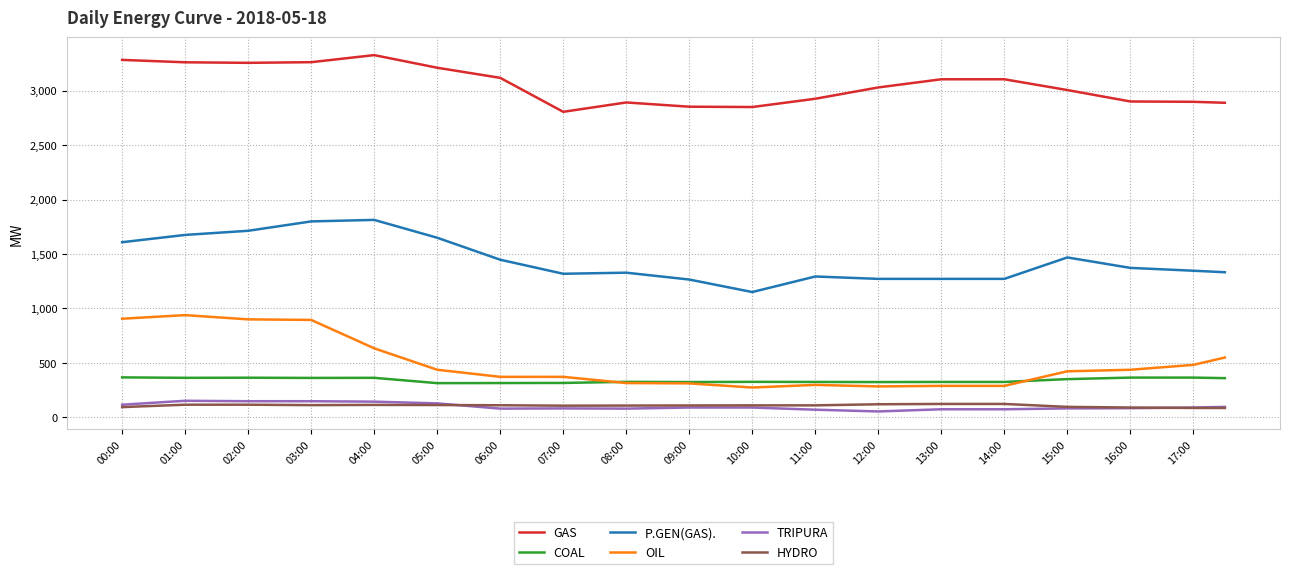

What is the average value of the GAS series?

3056.0